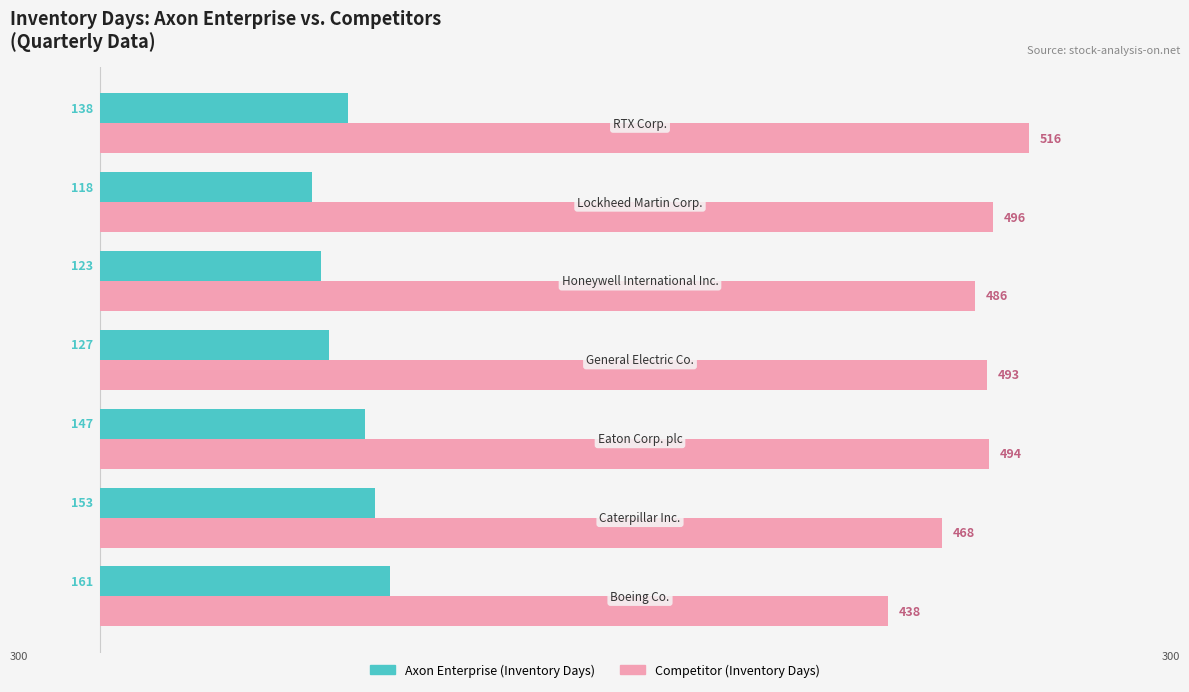

Which series has the largest total across all categories?

Competitor (Inventory Days)